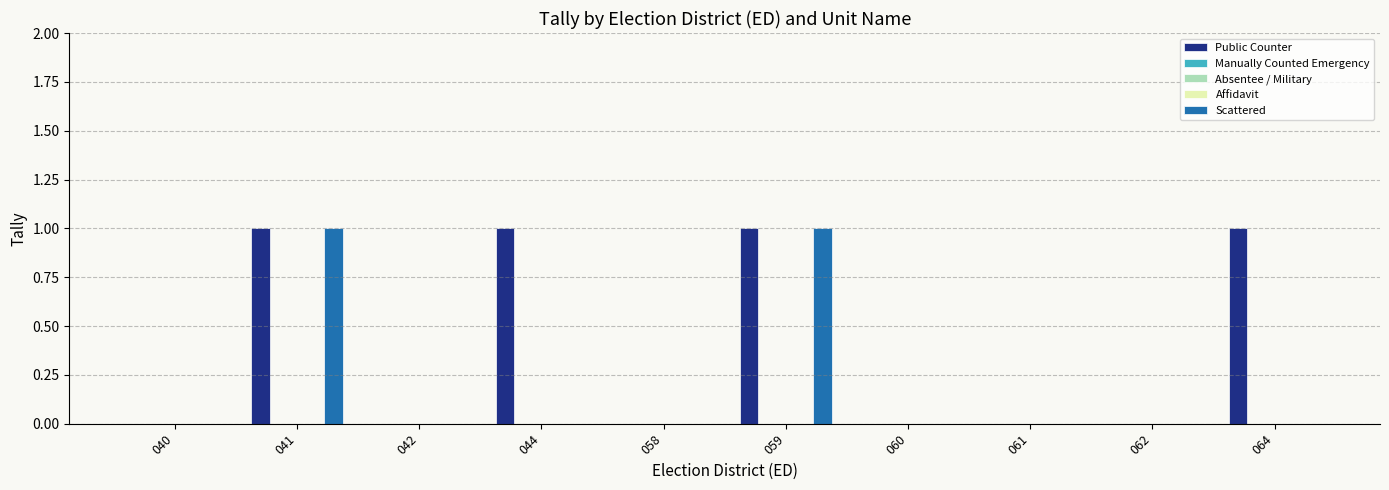

Is it true that Scattered equals 0 at 042?

True